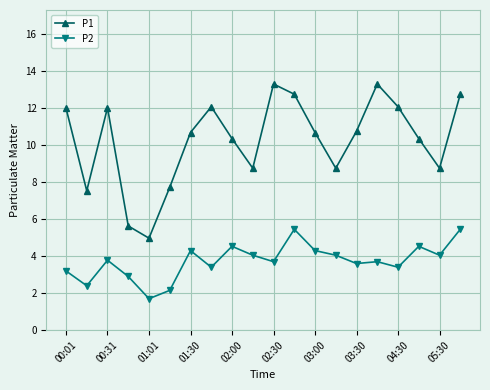

True or false: P2 and P1 intersect in this chart.

False